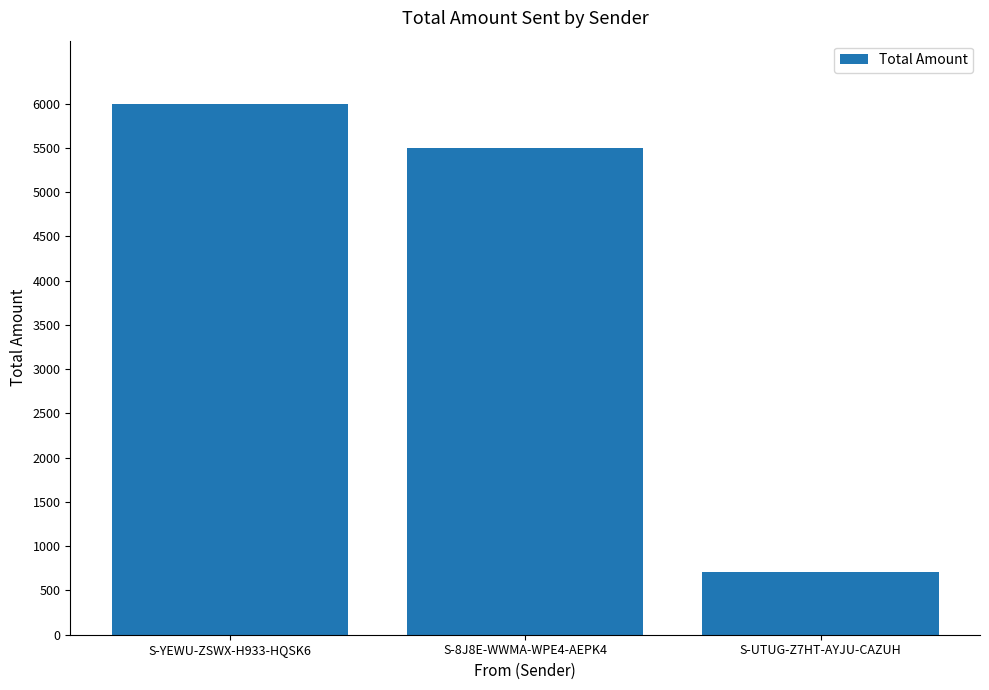

True or false: the data shows 2472.0 at S-YEWU-ZSWX-H933-HQSK6.

False